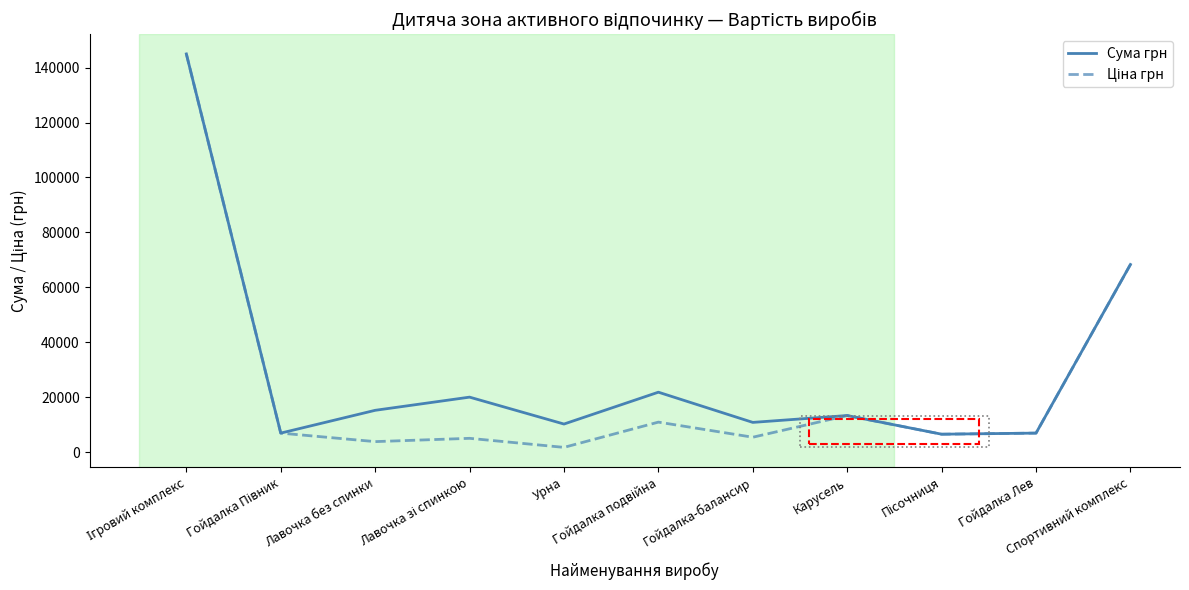

What is the lowest value of the Сума грн series?

6500